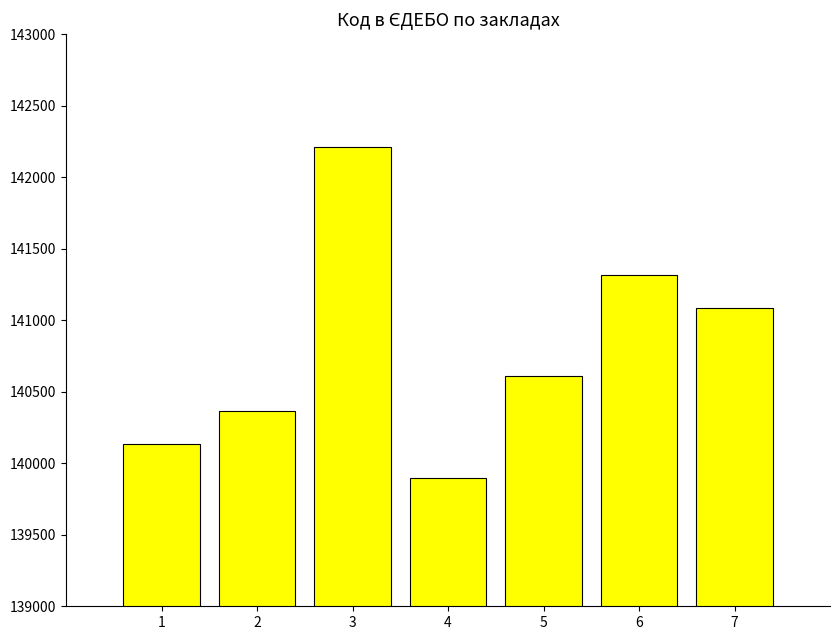

List the labels in order of value, largest first.

3, 6, 7, 5, 2, 1, 4